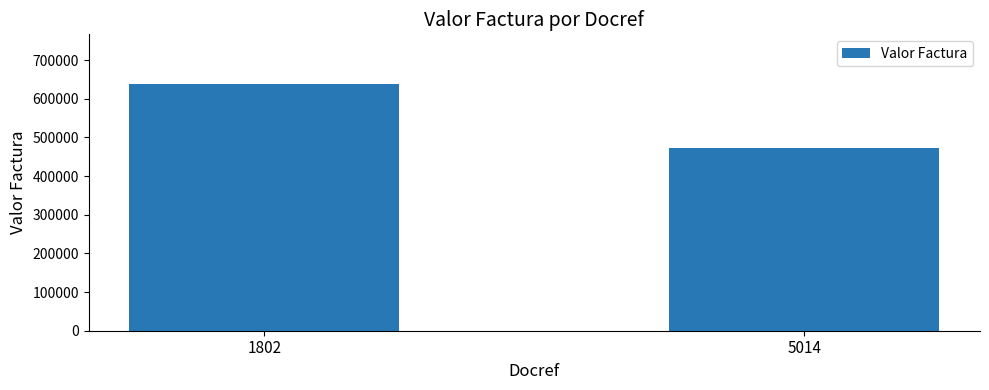

List the labels in order of value, largest first.

1802, 5014